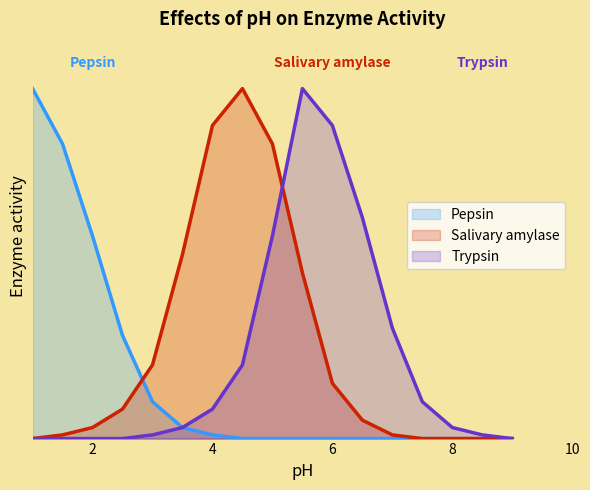

What is the difference between the highest and lowest values at 6?

55